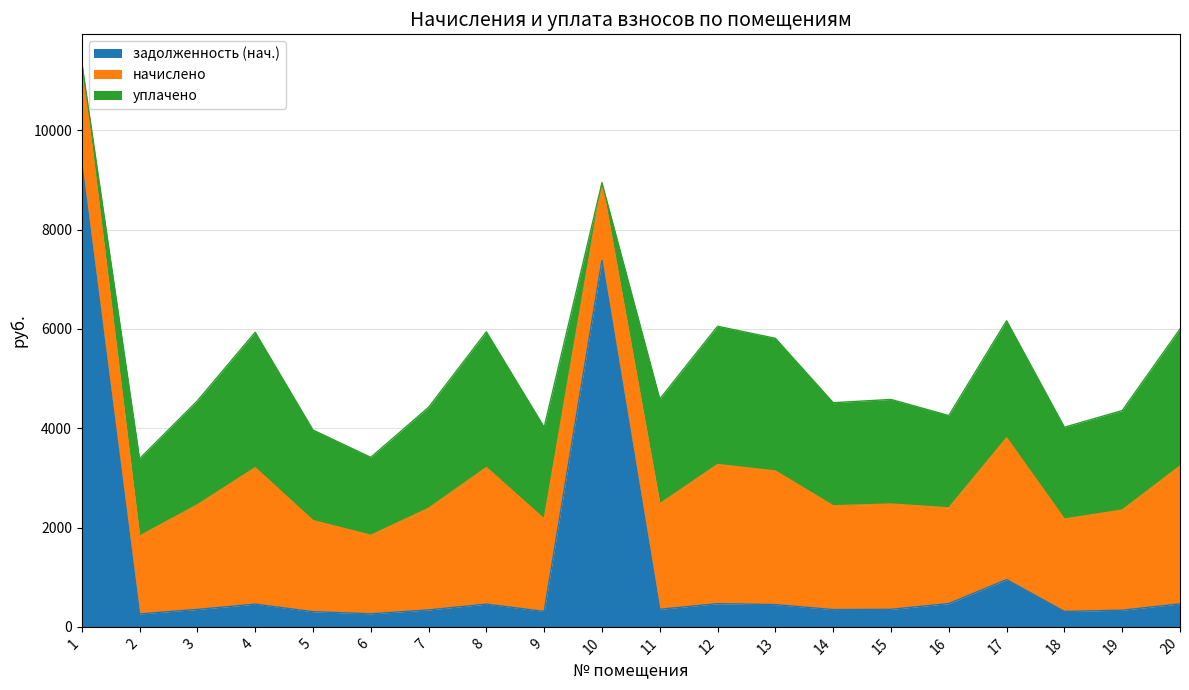

True or false: уплачено has a value of 4445.5 at 13.

False